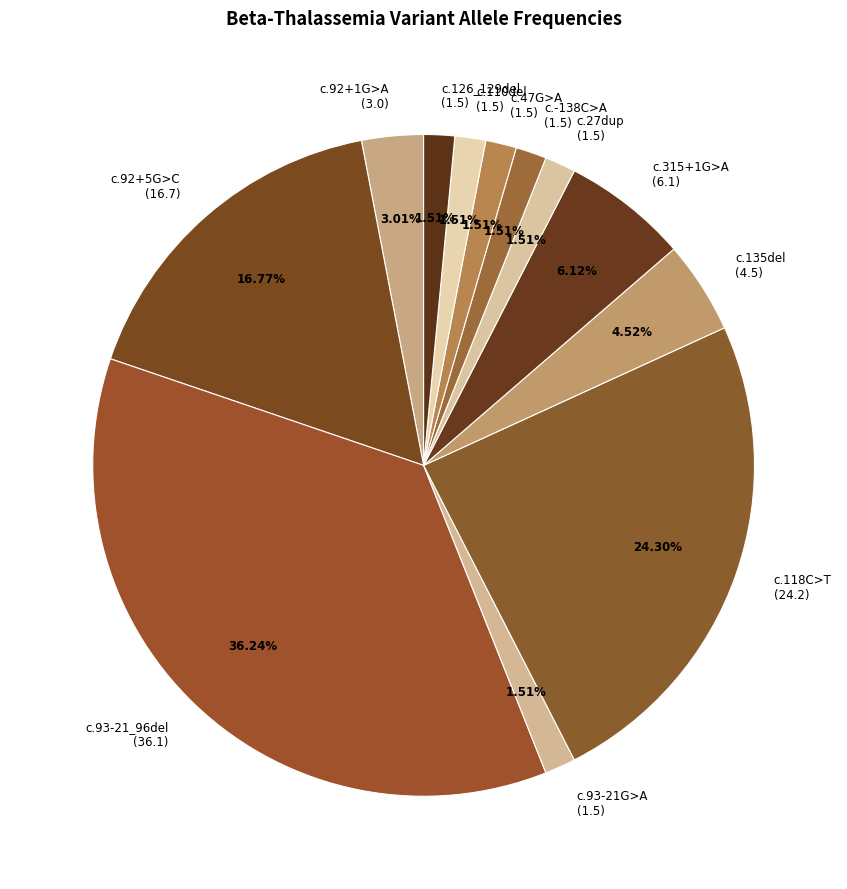

What is the largest slice in the pie chart?

c.93-21_96del (36.1)